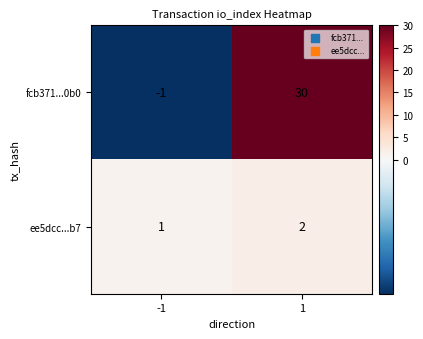

How many values in the fcb371...0b0 series are below 30?

1